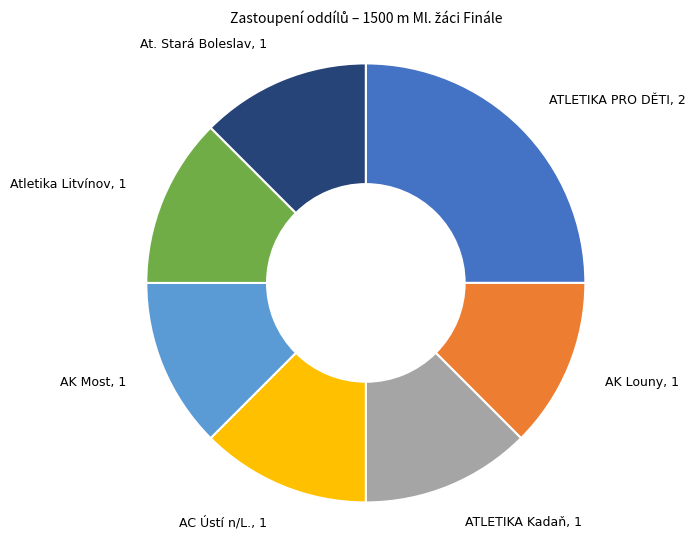

Is the sum of AK Most, 1 and Atletika Litvínov, 1 greater than half?

No